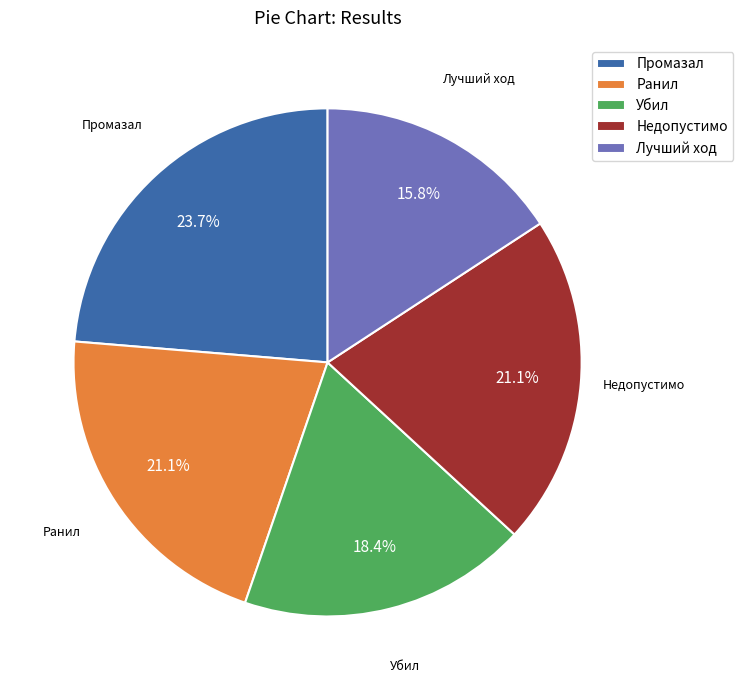

How many slices are in this pie chart?

5